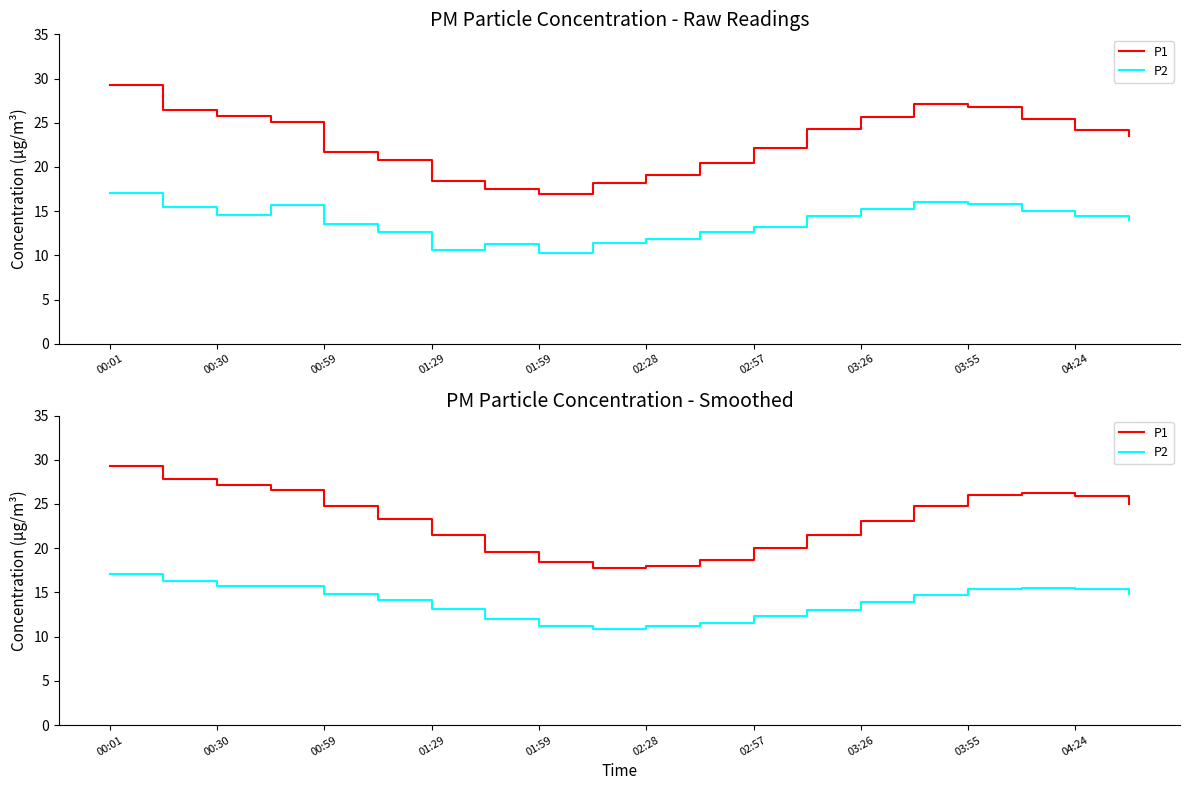

The value of P1 at 02:28 is 5.7. True or false?

False